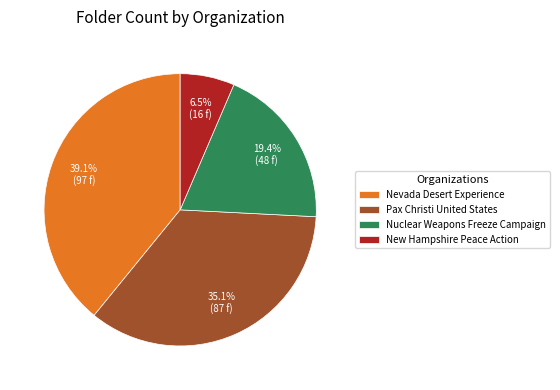

Does any single category account for the majority?

No